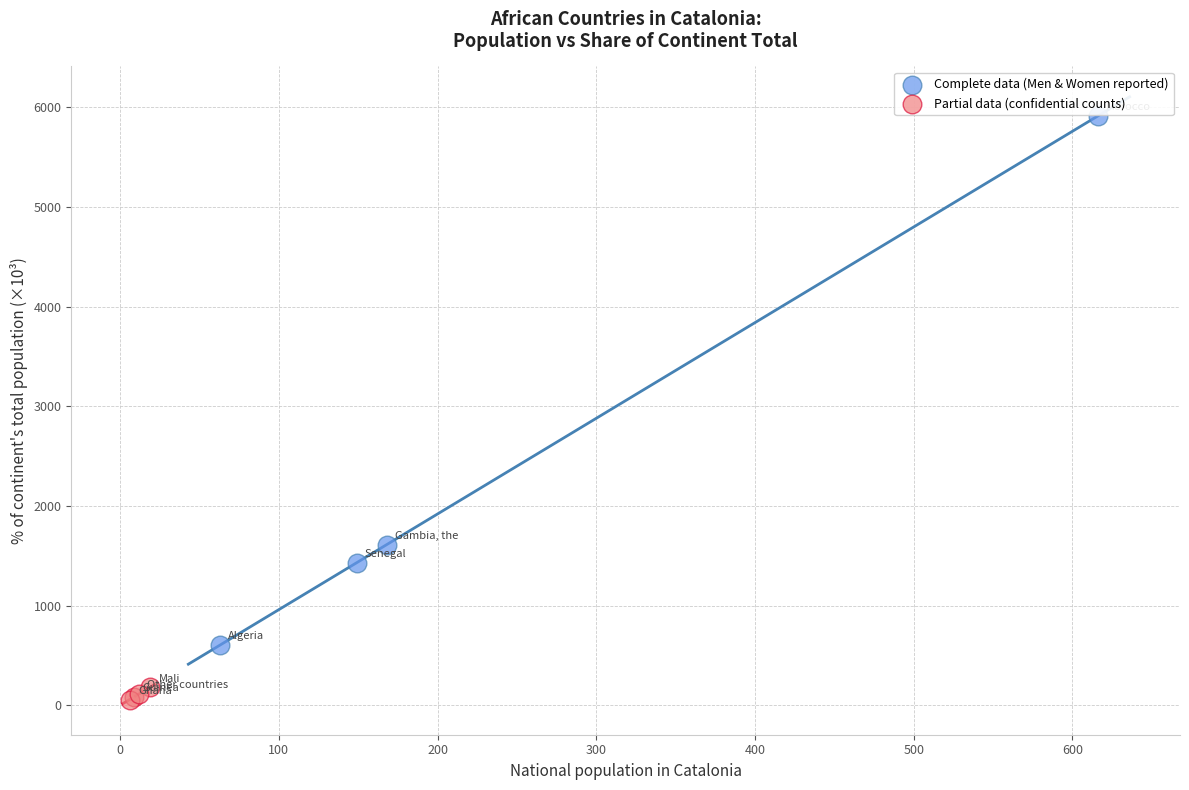

Which series contains the highest Y value?

Complete data (Men & Women reported)